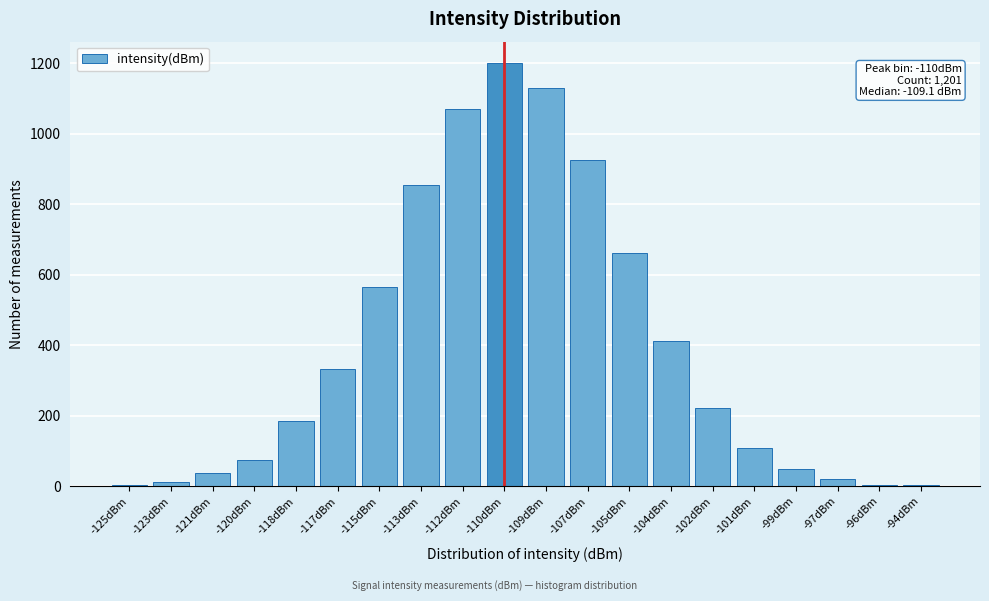

What is the ratio of the value at -115dBm to the value at -101dBm?

5.3